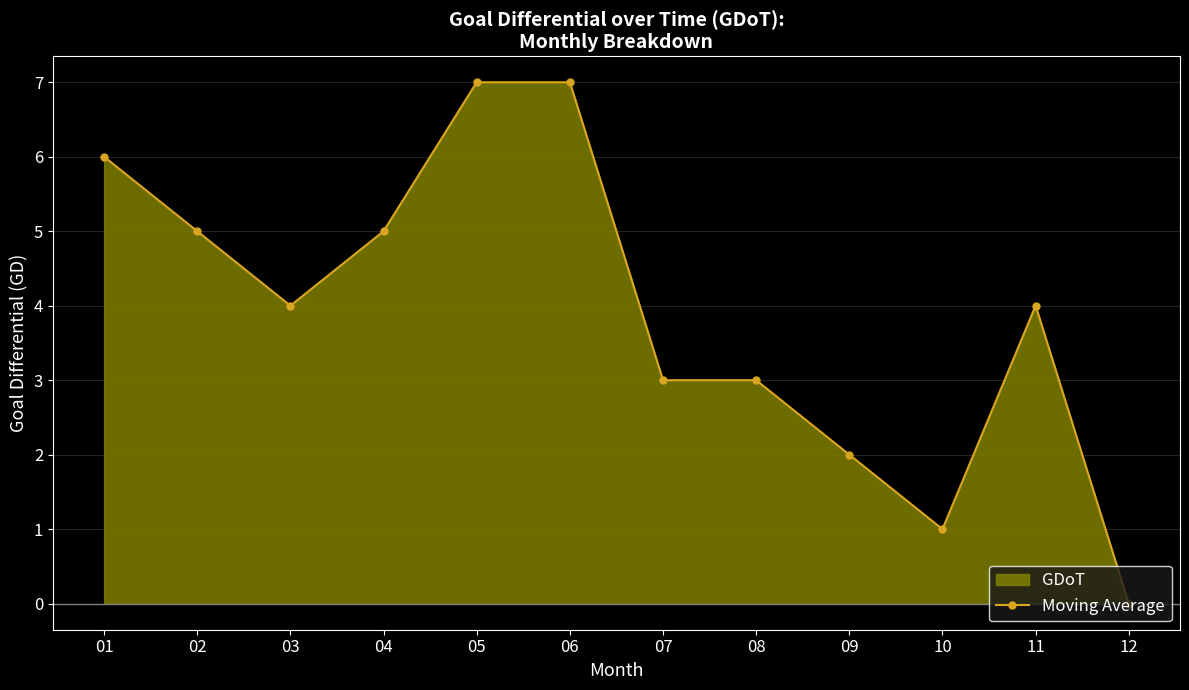

The chart shows a value of 7 at 05. True or false?

True